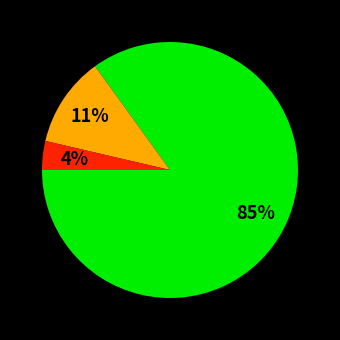

Is there any slice that represents more than half of the pie?

Yes